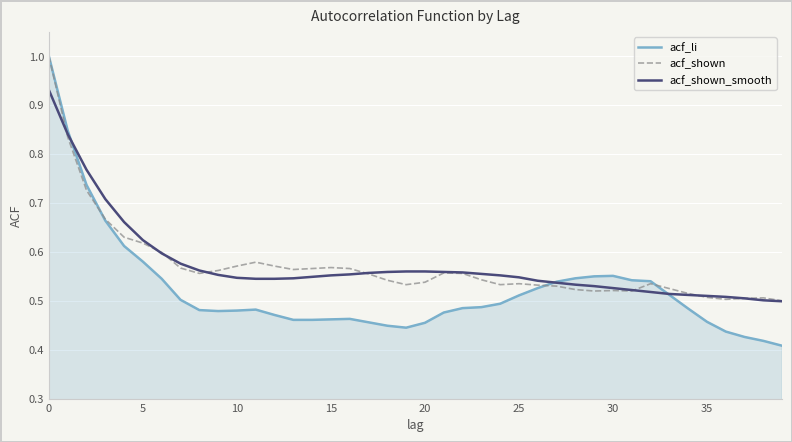

Which series has the largest range (max minus min)?

acf_li